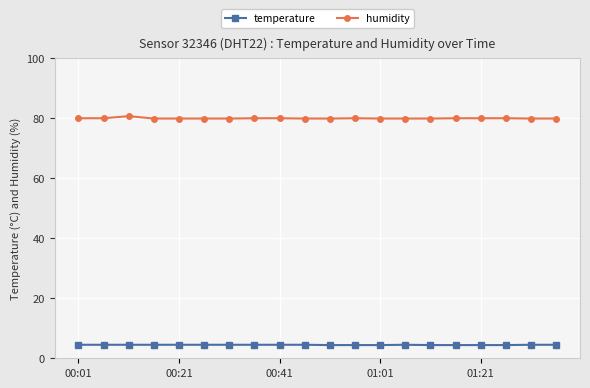

What is the average value of the temperature series?

4.5